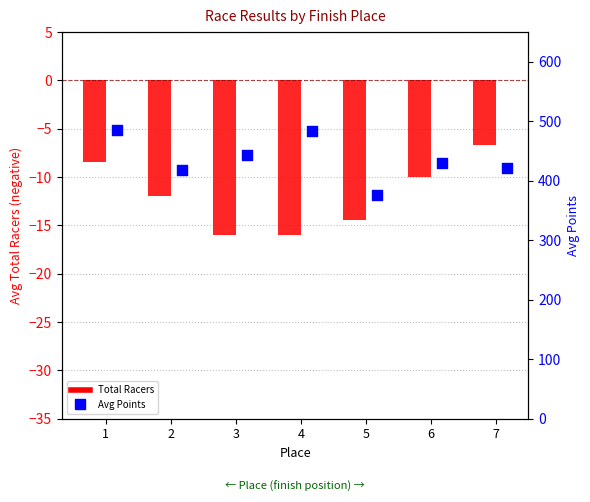

What is the total value across all series at 6?

420.4